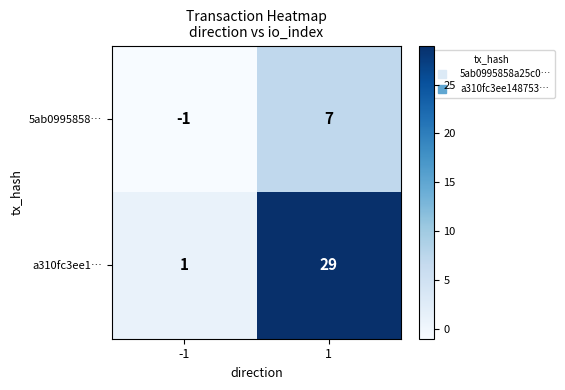

Reading left to right, list all the values displayed in this chart.

5ab0995858…: -1=-1	1=7
a310fc3ee1…: -1=1	1=29